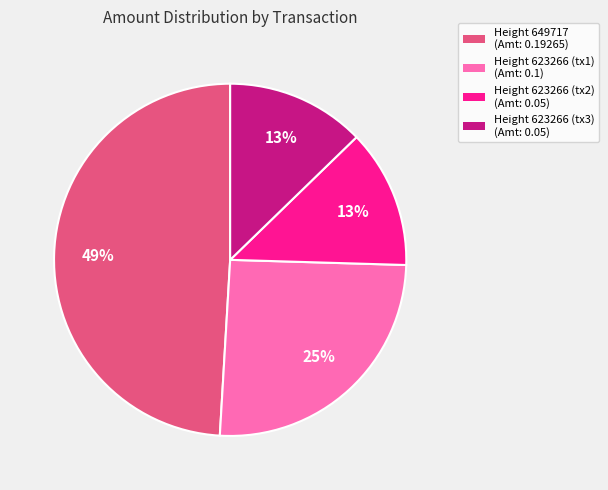

How many segments does this pie chart have?

4